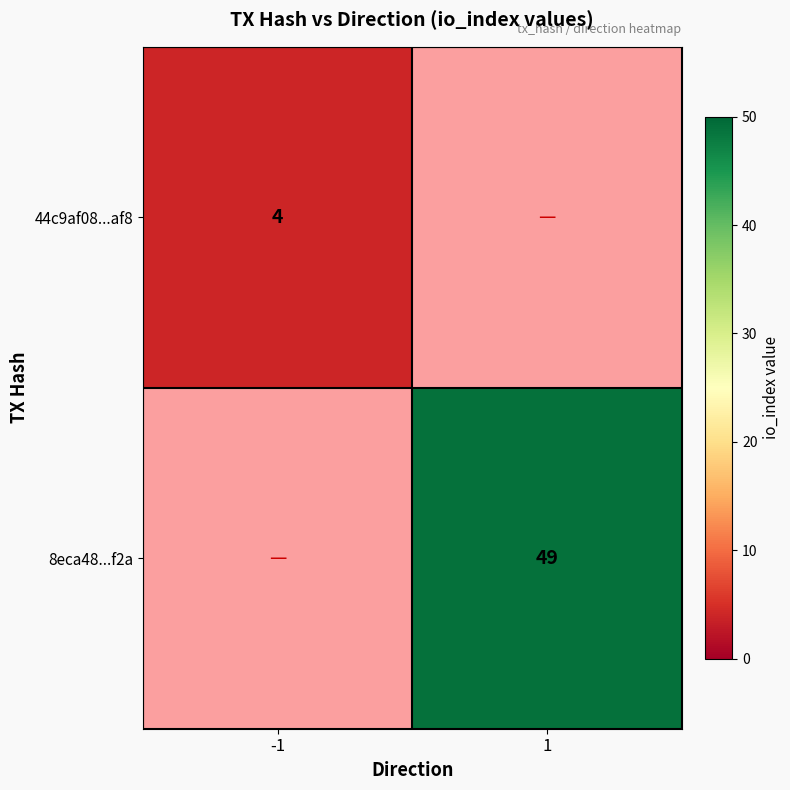

The value of 8eca48...f2a at 1 is 78. True or false?

False